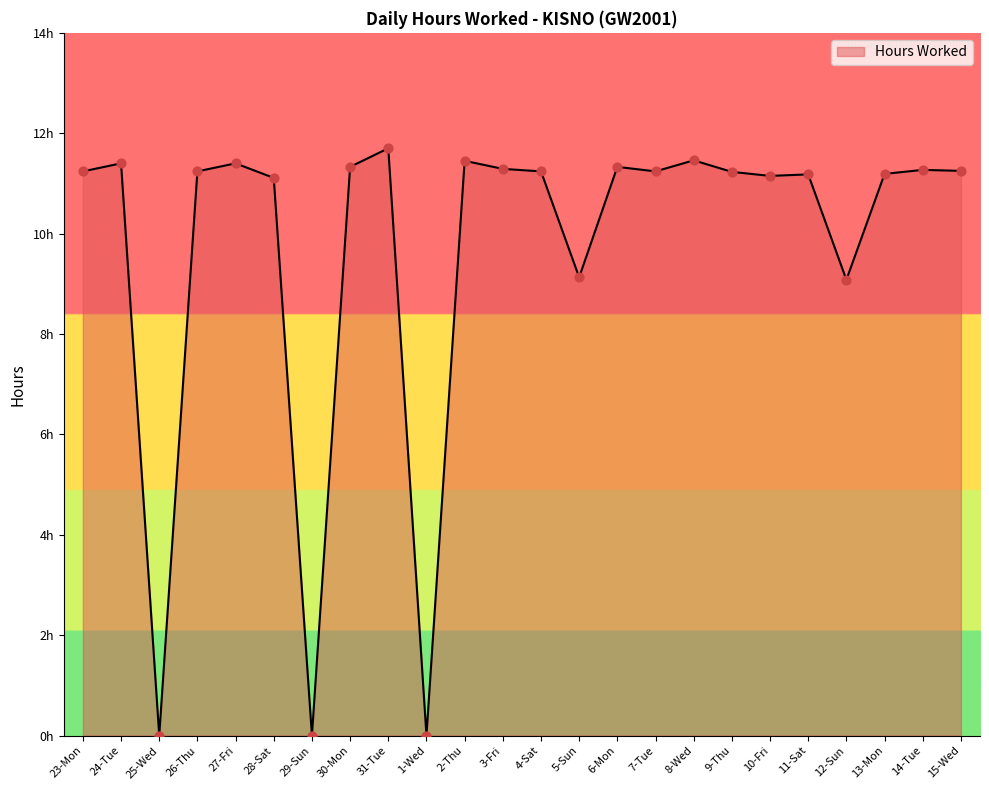

Between 8-Wed and 10-Fri, which is larger?

8-Wed